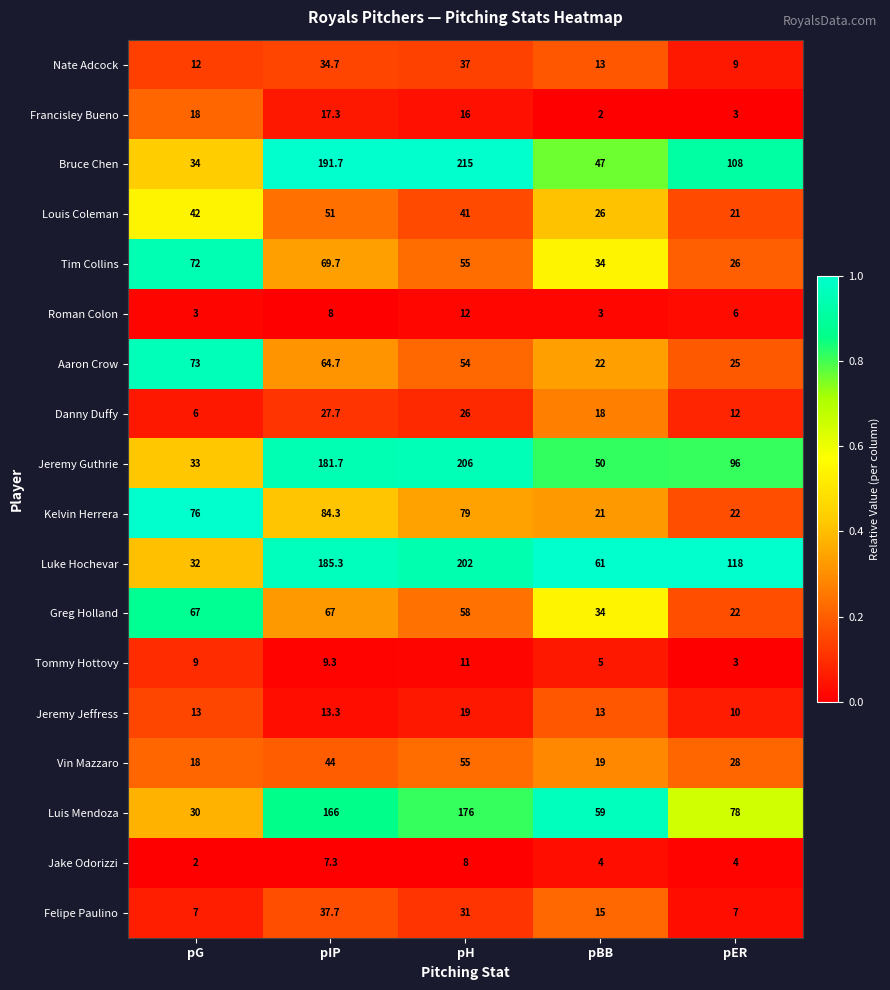

Rank the series by their maximum value, from highest to lowest.

Bruce Chen, Jeremy Guthrie, Luke Hochevar, Luis Mendoza, Kelvin Herrera, Aaron Crow, Tim Collins, Greg Holland, Vin Mazzaro, Louis Coleman, Felipe Paulino, Nate Adcock, Danny Duffy, Jeremy Jeffress, Francisley Bueno, Roman Colon, Tommy Hottovy, Jake Odorizzi